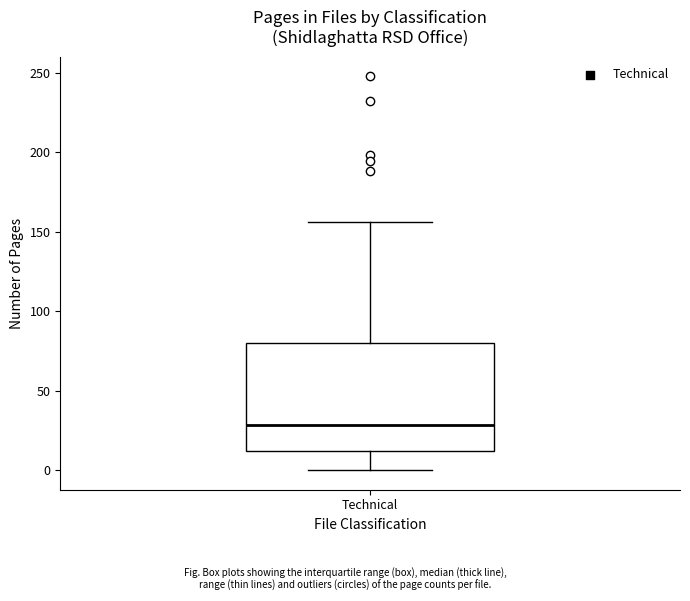

Transcribe this box plot: give where the median line is, the range the box spans, and where the two whiskers end, as read against the y-axis. The values are not printed on the chart, so give them approximately, as read against the axis.

median 30, box 10 to 80, whiskers 0 to 155